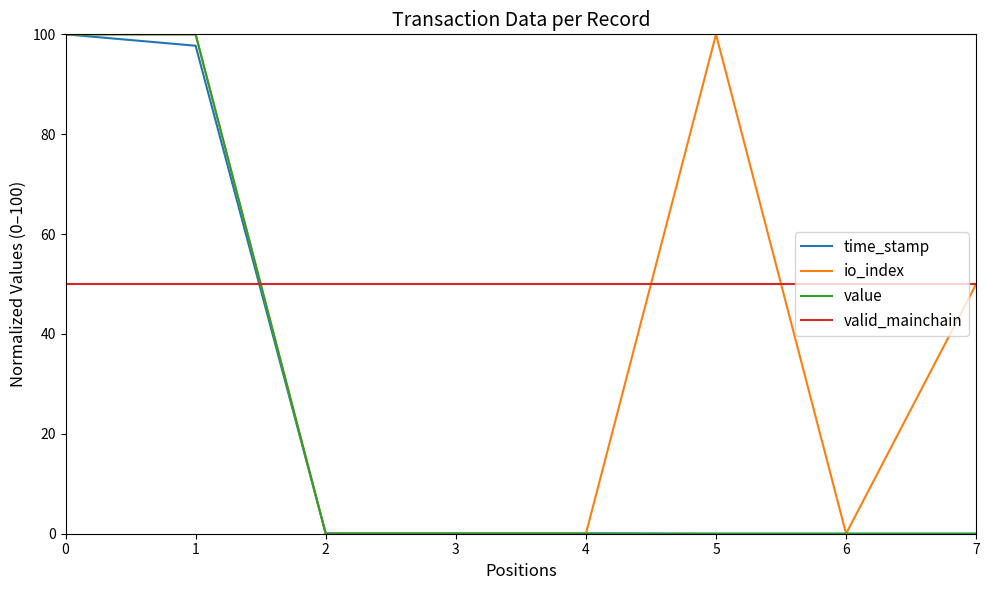

What is the spread (max minus min) of values at 6?

50.0